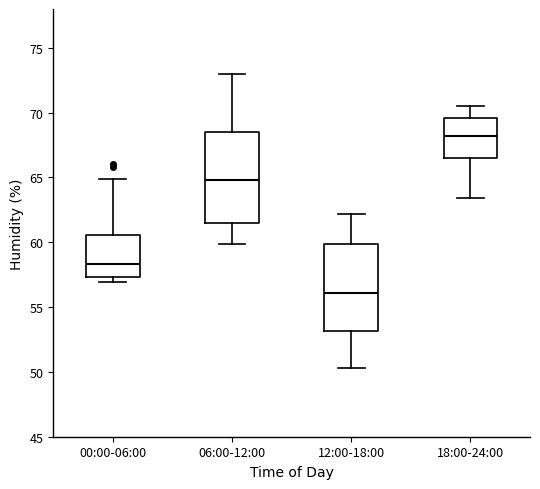

Which box's median line is the highest?

18:00-24:00